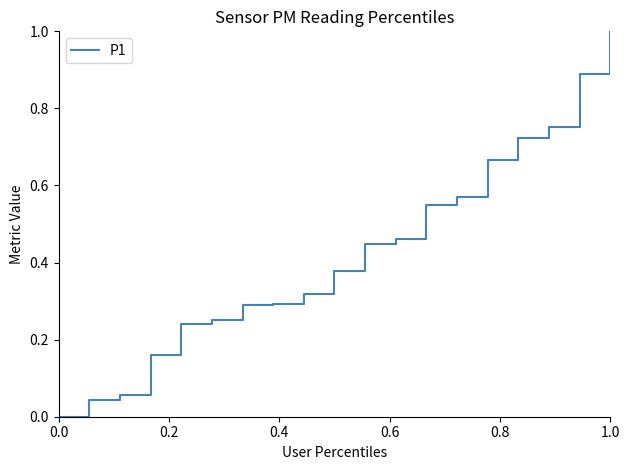

What is the greatest value displayed?

1.0